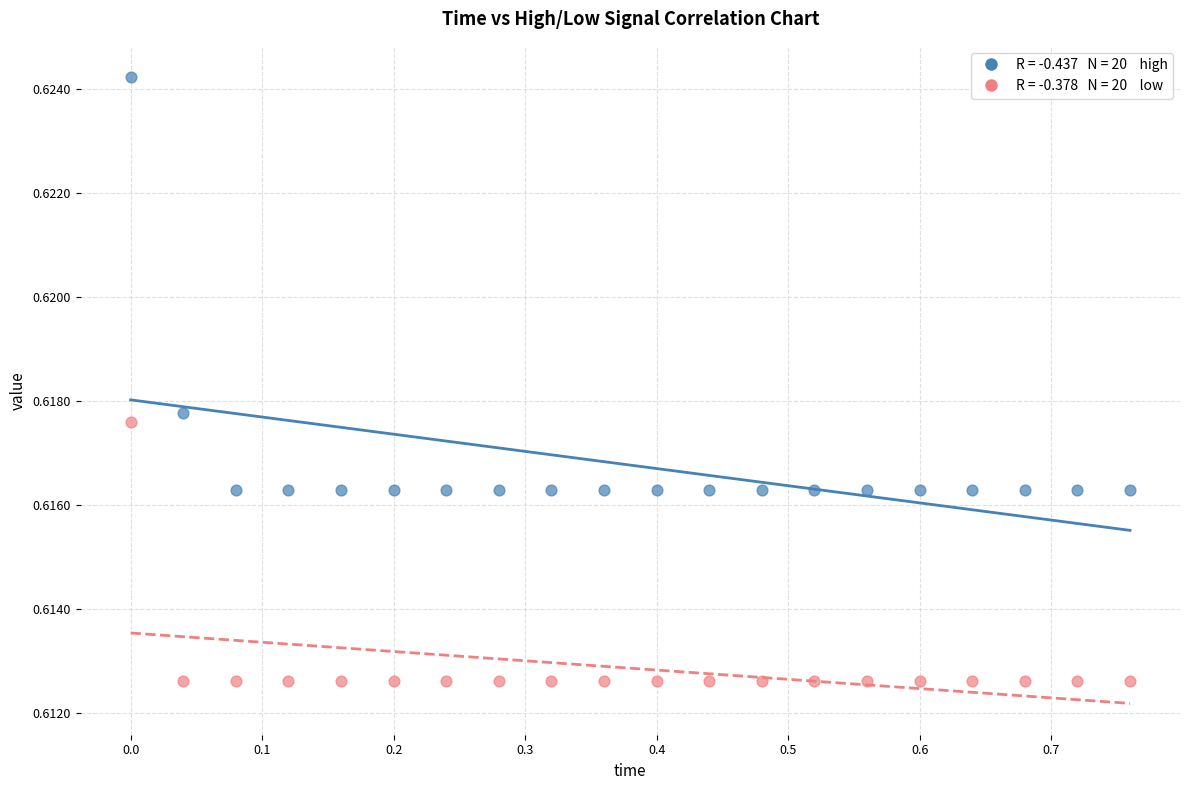

Across all data points, what is the range of X values (max minus min)?

0.8